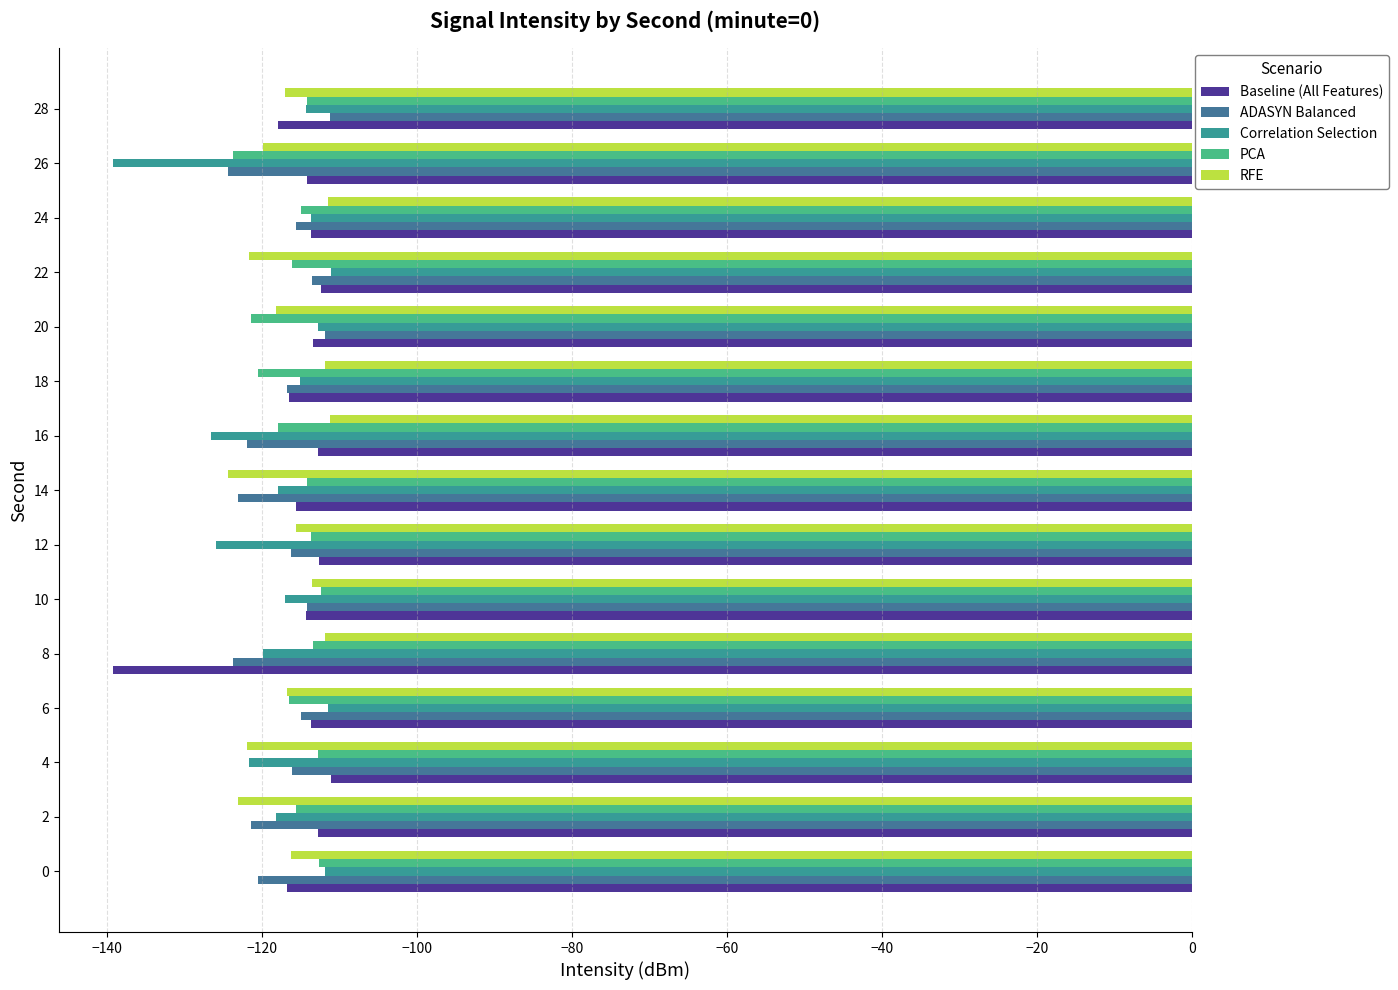

What is the difference between the highest and lowest values at 0?

8.6